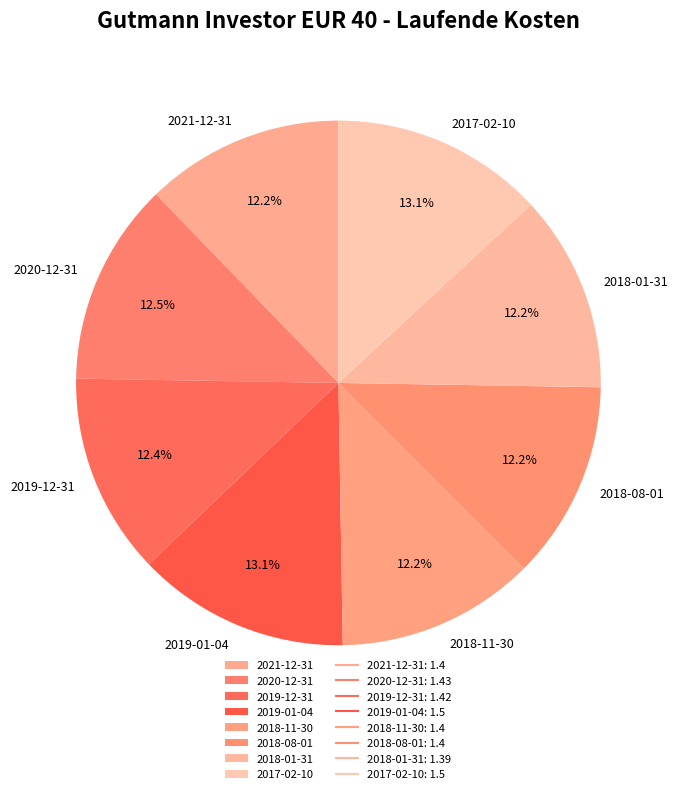

To the nearest percent, what is the difference between the largest and smallest slice percentages?

1%